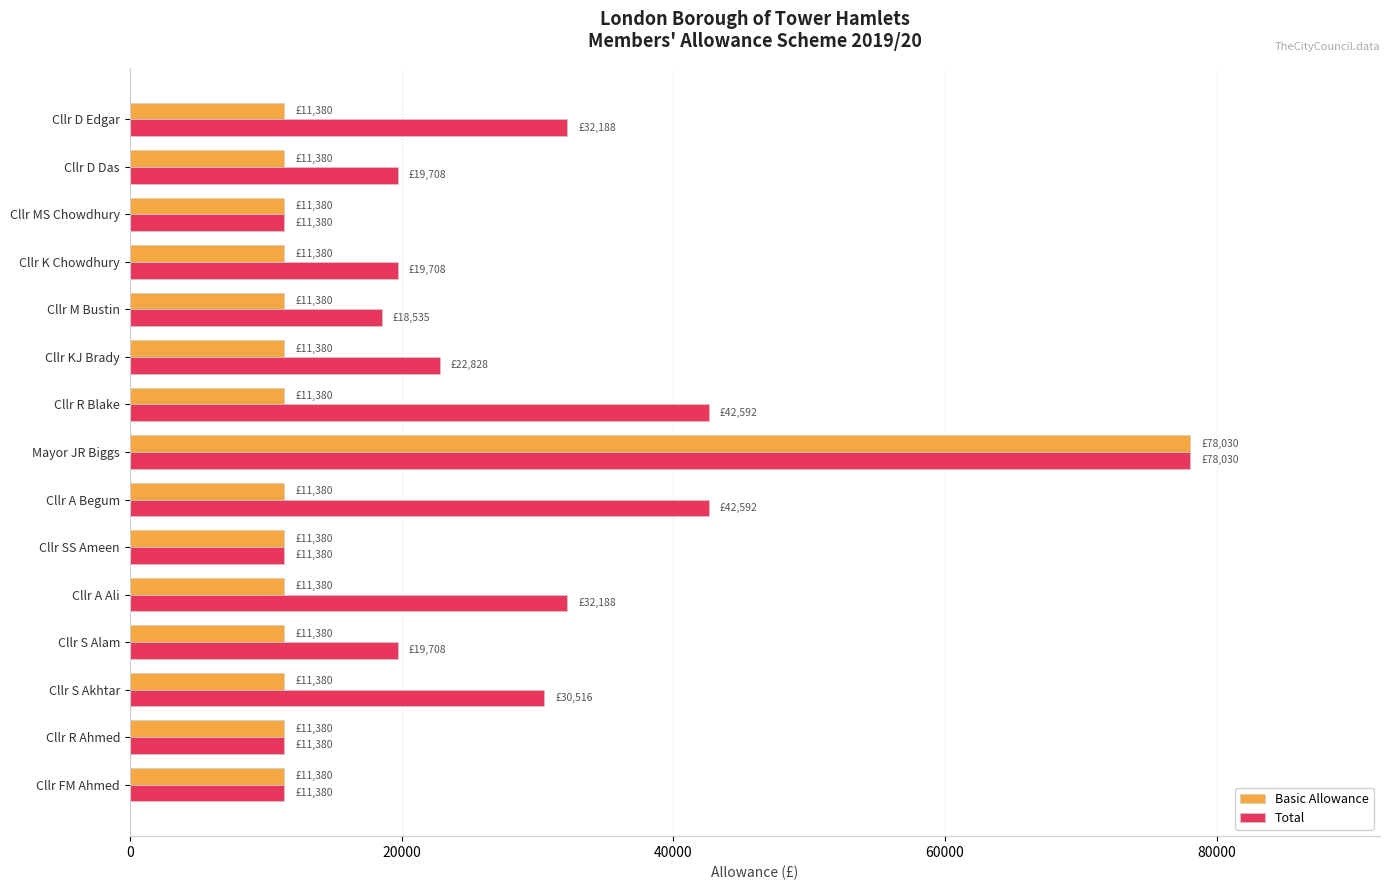

Between Cllr S Alam and Cllr MS Chowdhury, which series saw the biggest shift?

Total